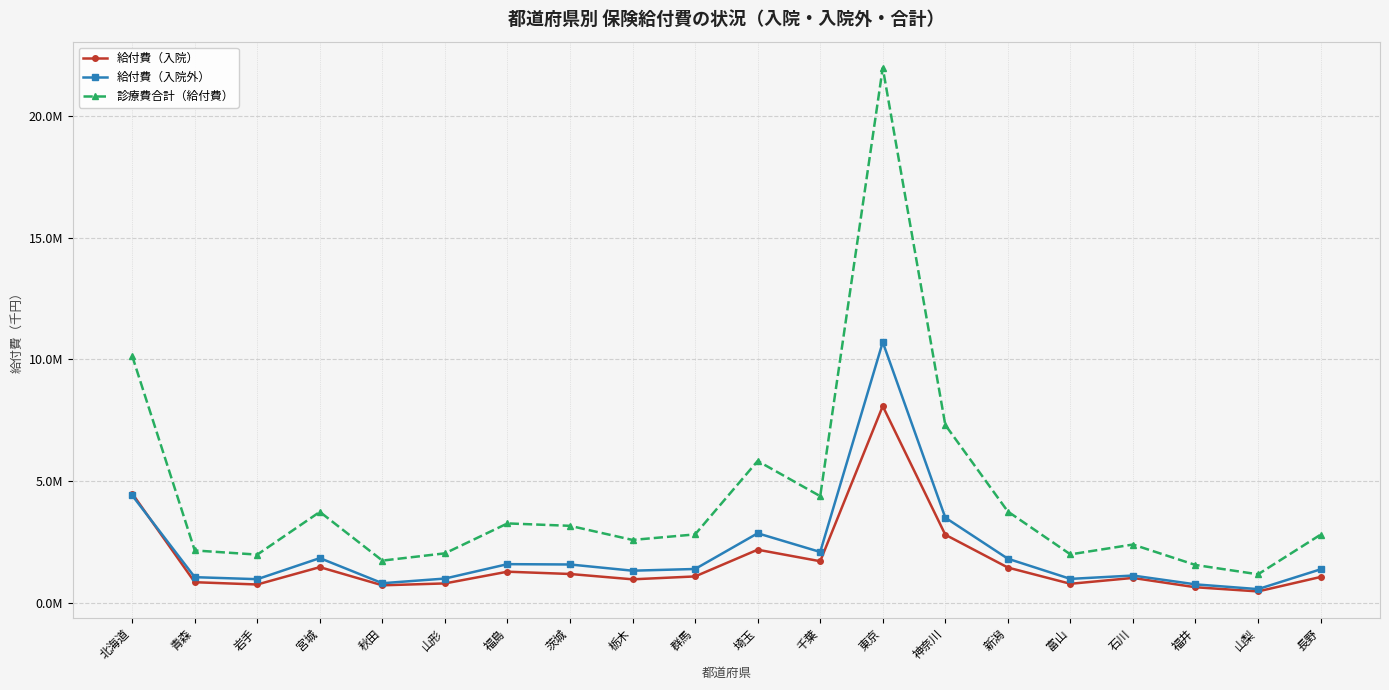

What is the sum of the 診療費合計（給付費） values at 群馬 and 青森?

4947469.7